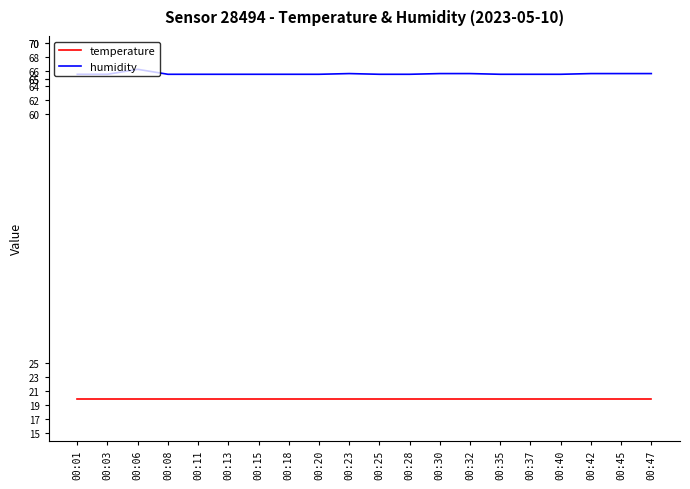

What is the sum of the humidity values at 00:25 and 00:03?

131.2